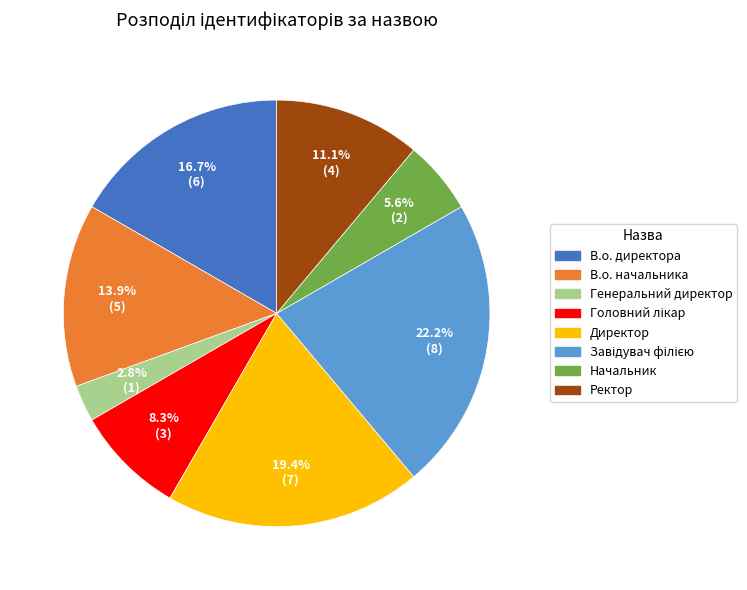

What percentage do В.о. директора and Ректор together represent?

27.8%